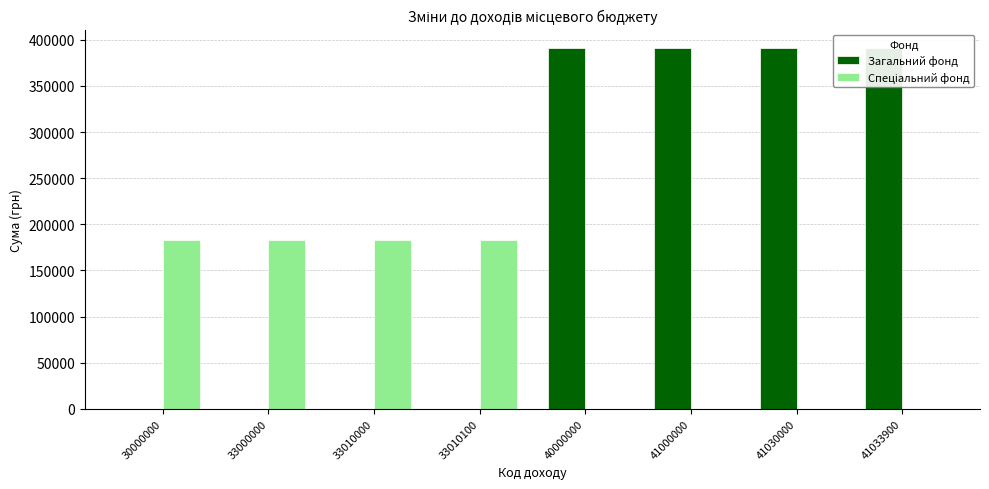

How many values in Спеціальний фонд are above zero?

4